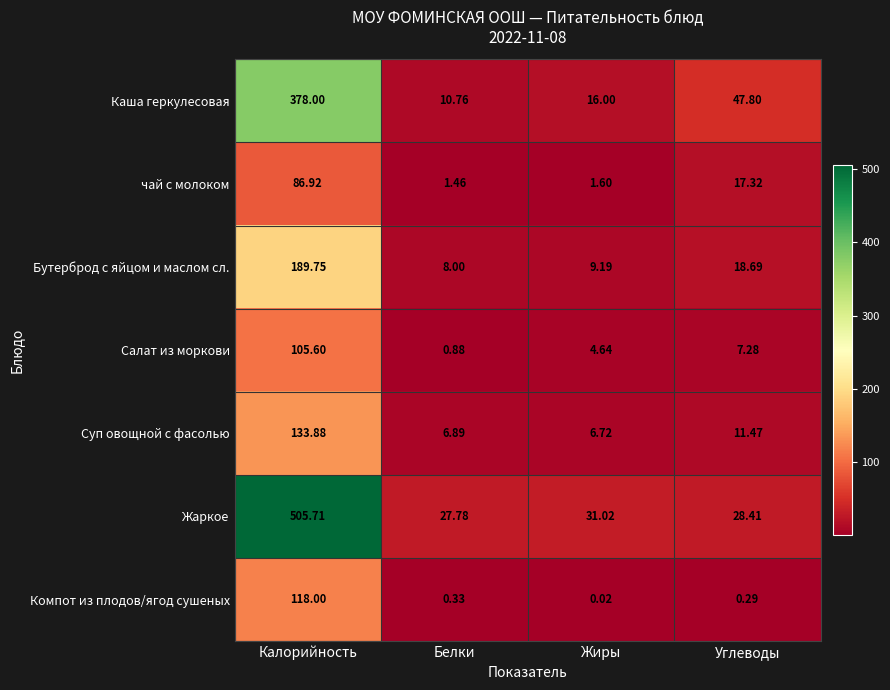

At which label does Компот из плодов/ягод сушеных reach its minimum?

Жиры